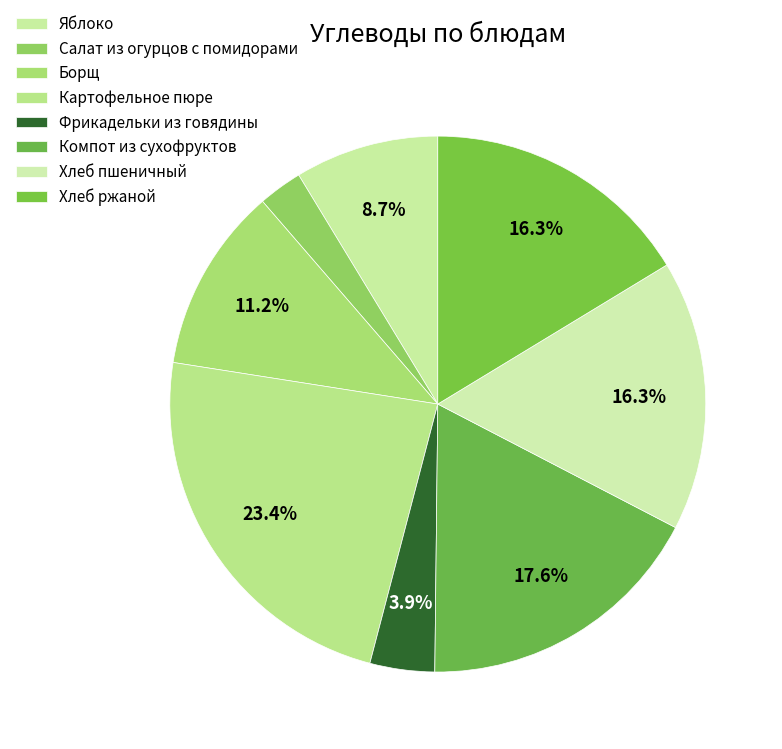

Is it true that Борщ is 11% of the pie?

True